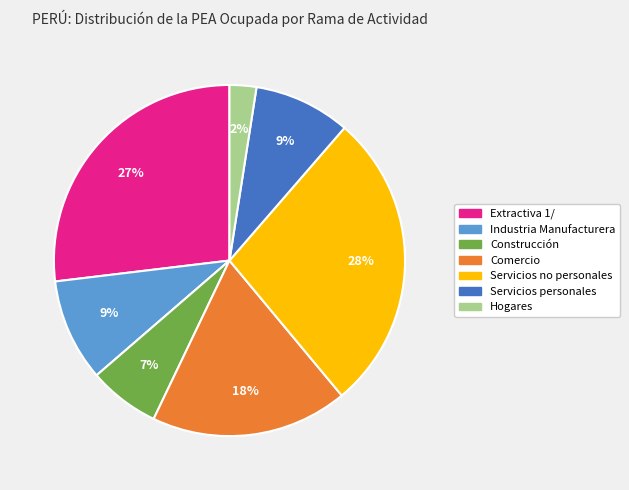

How many segments does this pie chart have?

7